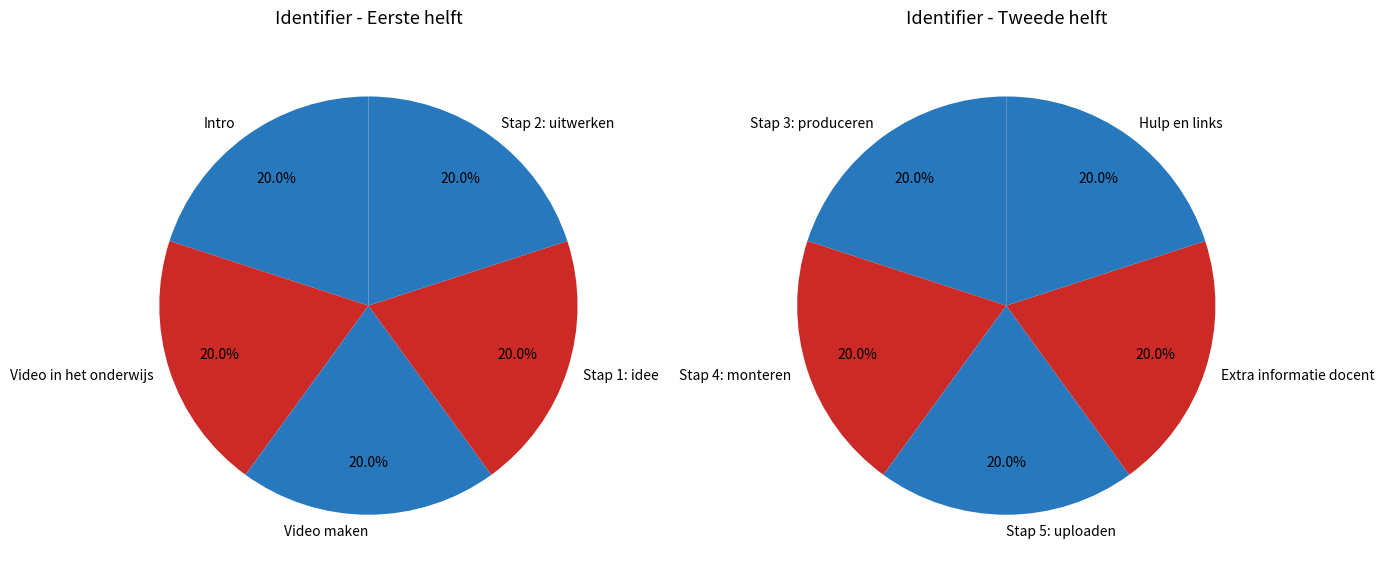

Which category has the smallest portion of the pie?

Video in het onderwijs